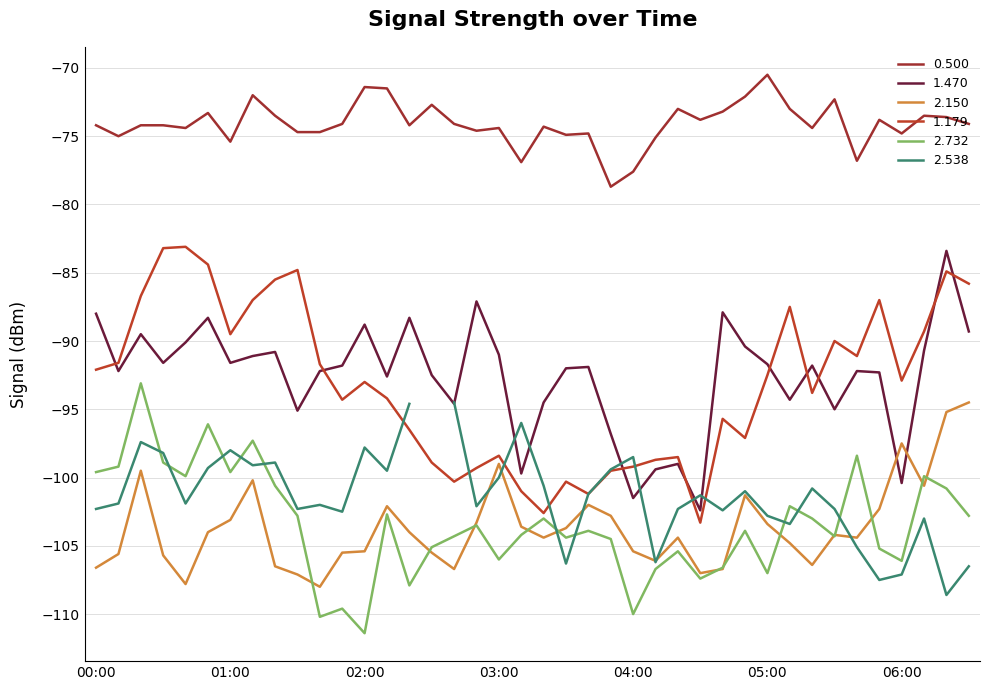

Which series changed the most between 2012/02/26 04:40 and 2012/02/26 05:50?

1.179